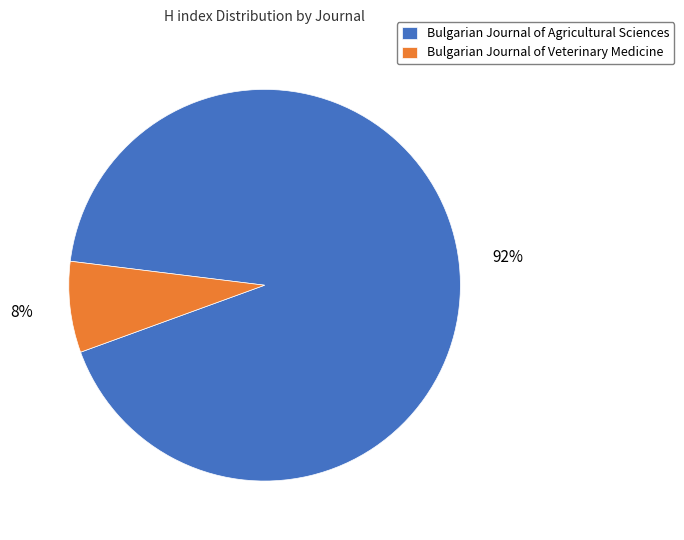

To the nearest percent, what is the average slice percentage?

50%